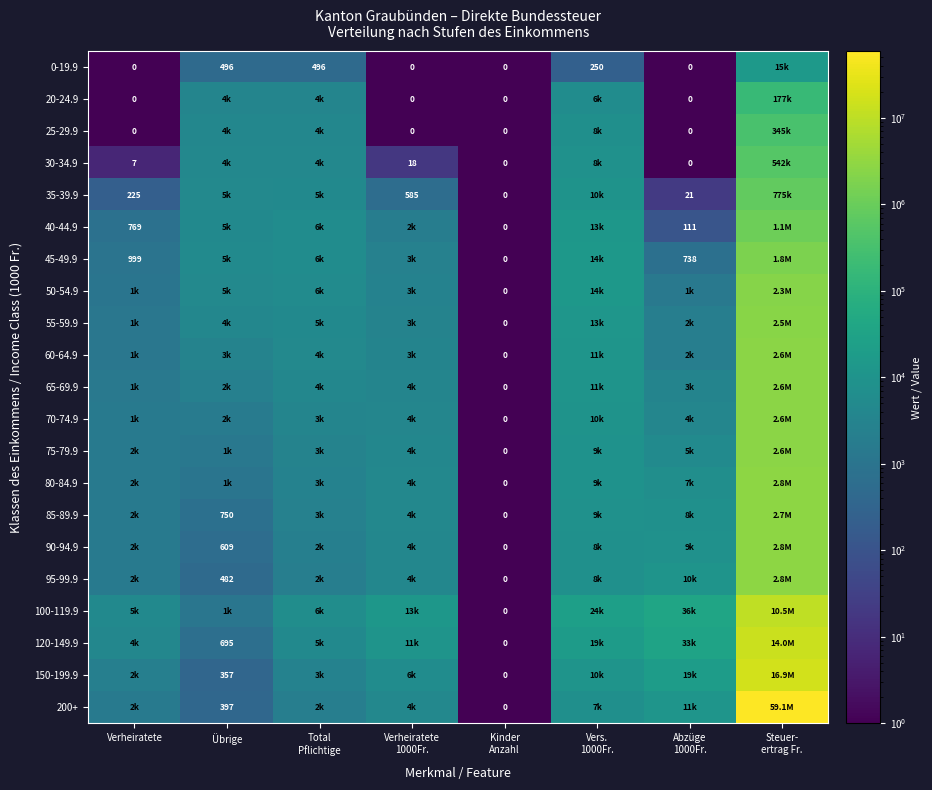

Rank the series by their maximum value, from highest to lowest.

200+, 150-199.9, 120-149.9, 100-119.9, 80-84.9, 90-94.9, 95-99.9, 85-89.9, 60-64.9, 65-69.9, 70-74.9, 75-79.9, 55-59.9, 50-54.9, 45-49.9, 40-44.9, 35-39.9, 30-34.9, 25-29.9, 20-24.9, 0-19.9